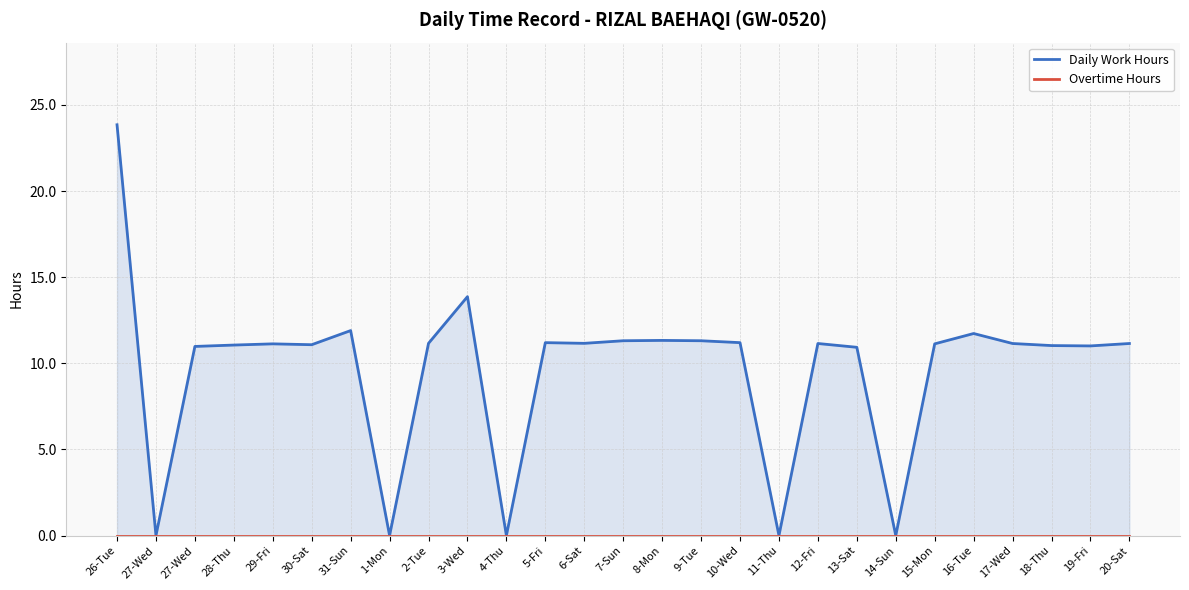

Reading left to right, list all the values displayed in this chart.

Daily Work Hours: 23.9	0.0	11.0	11.1	11.1	11.1	11.9	0.0	11.2	13.9	0.0	11.2	11.2	11.3	11.3	11.3	11.2	0.0	11.2	10.9	0.0	11.1	11.7	11.2	11.0	11.0	11.2
Overtime Hours: 0.0	0.0	0.0	0.0	0.0	0.0	0.0	0.0	0.0	0.0	0.0	0.0	0.0	0.0	0.0	0.0	0.0	0.0	0.0	0.0	0.0	0.0	0.0	0.0	0.0	0.0	0.0